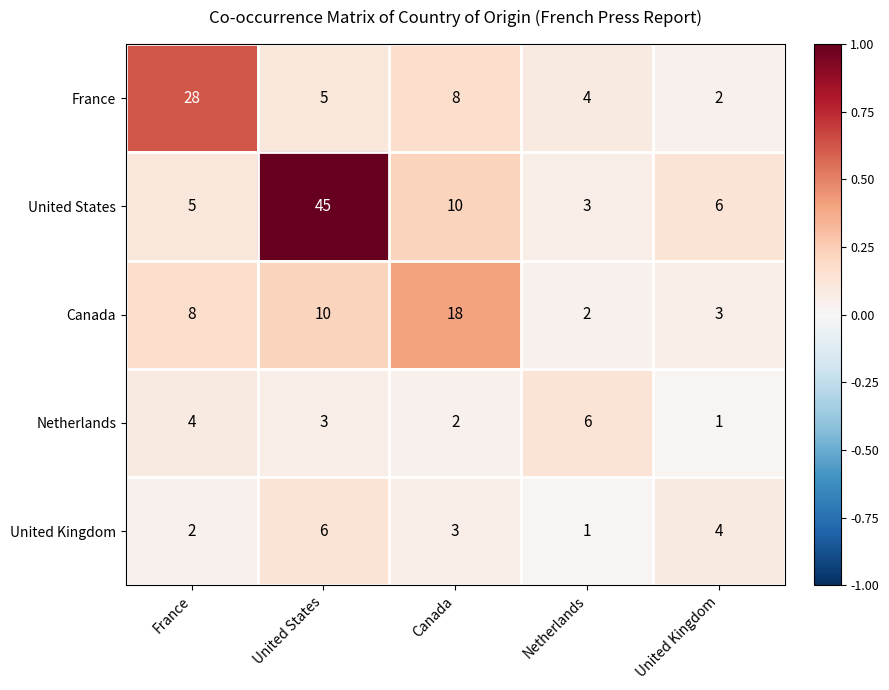

Reading right to left, extract all data points from this chart.

France: 2	4	8	5	28
United States: 6	3	10	45	5
Canada: 3	2	18	10	8
Netherlands: 1	6	2	3	4
United Kingdom: 4	1	3	6	2